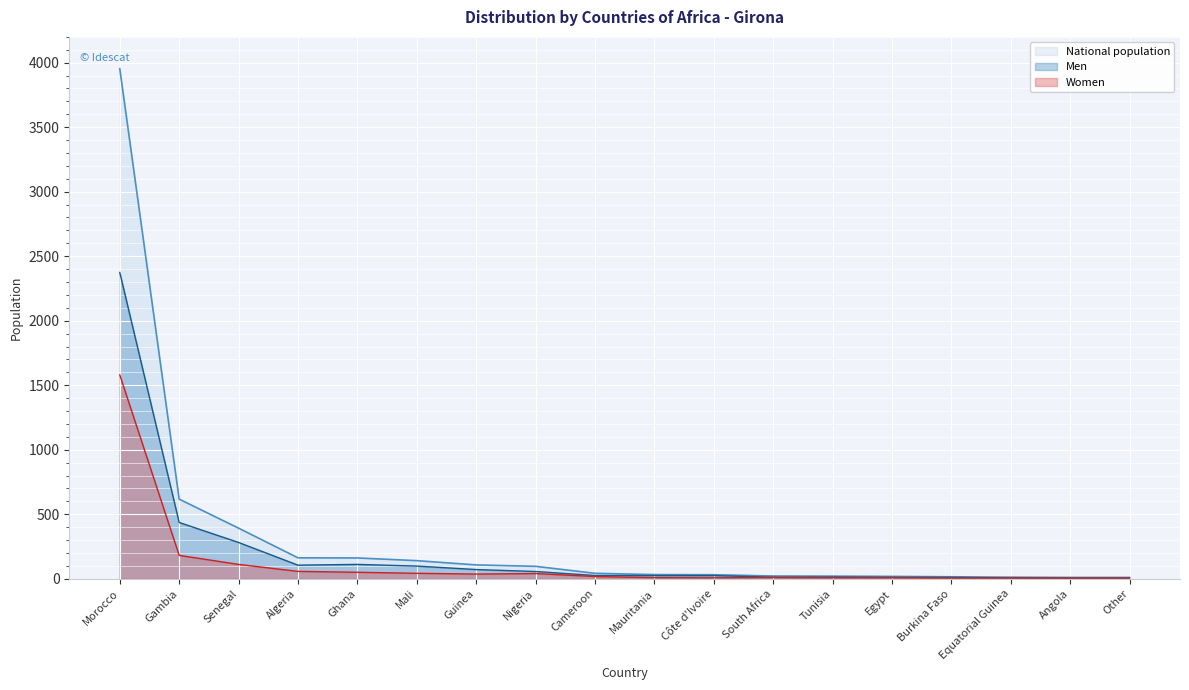

True or false: National population and Men cross at least once.

False